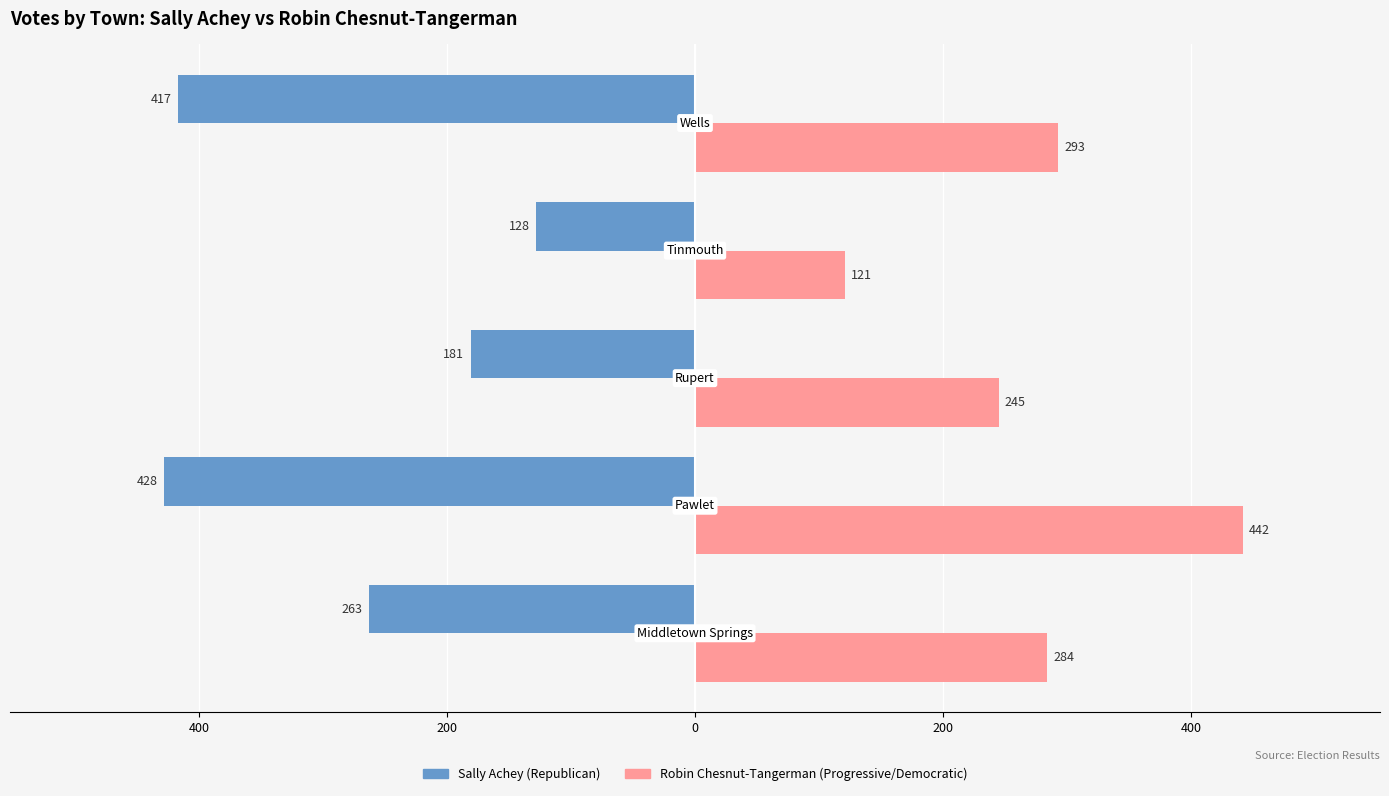

Reading left to right, extract all data points from this chart.

Sally Achey (Republican): -263	-428	-181	-128	-417
Robin Chesnut-Tangerman (Progressive/Democratic): 284	442	245	121	293